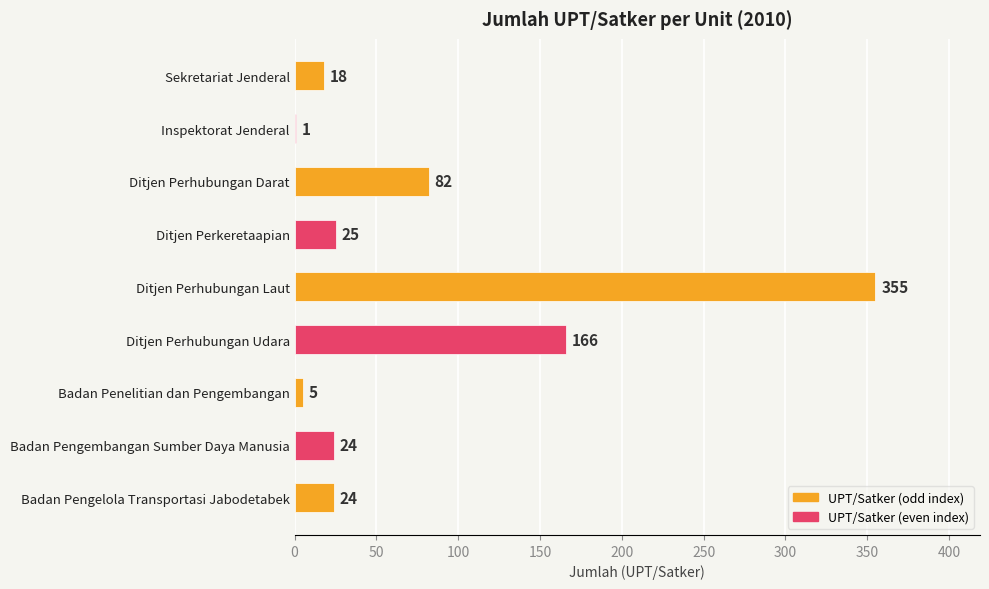

What is the average value?

78